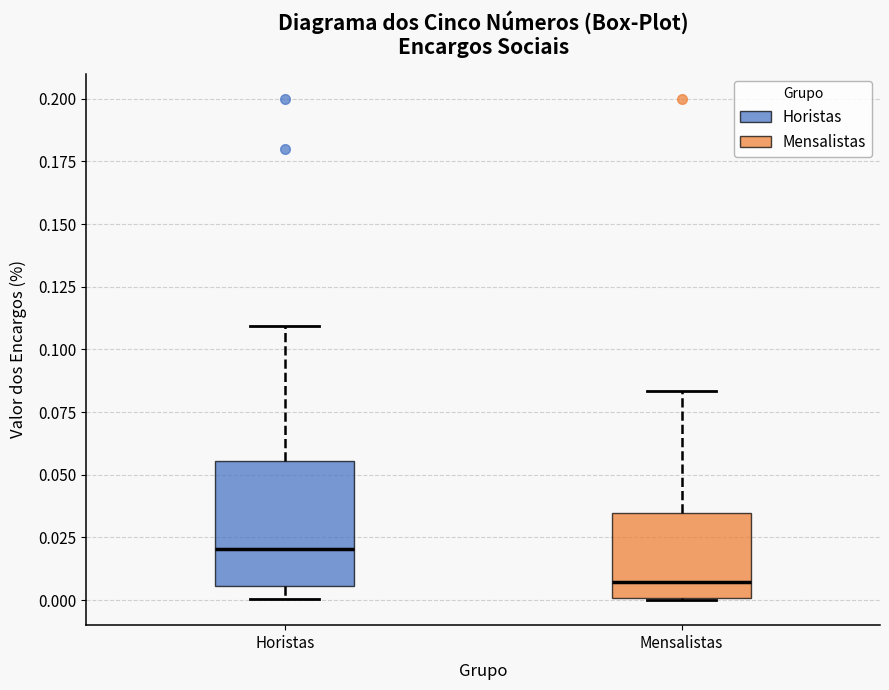

Where does the median line of the box for Mensalistas sit on the y-axis? The values are not printed on the chart, so give them approximately, as read against the axis.

0.005